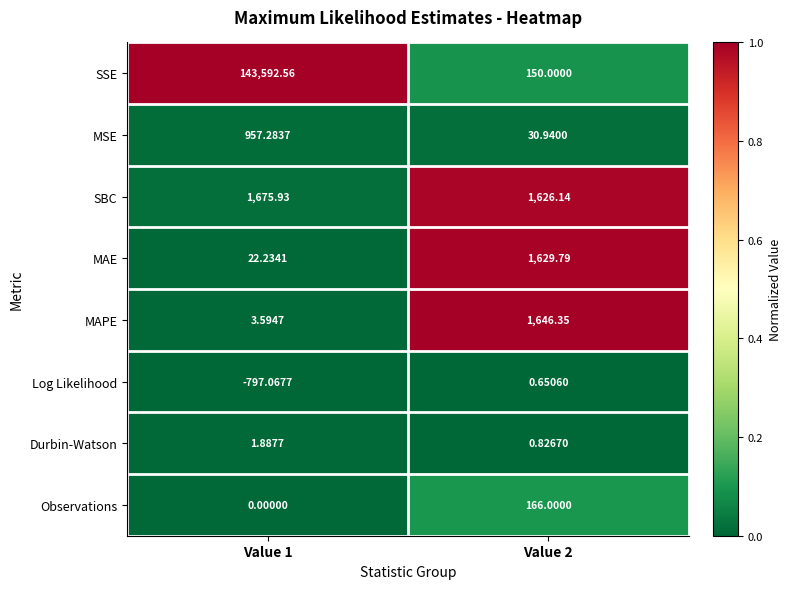

List the series in order of their peak value, lowest first.

Log Likelihood, Durbin-Watson, Observations, MSE, MAE, MAPE, SBC, SSE